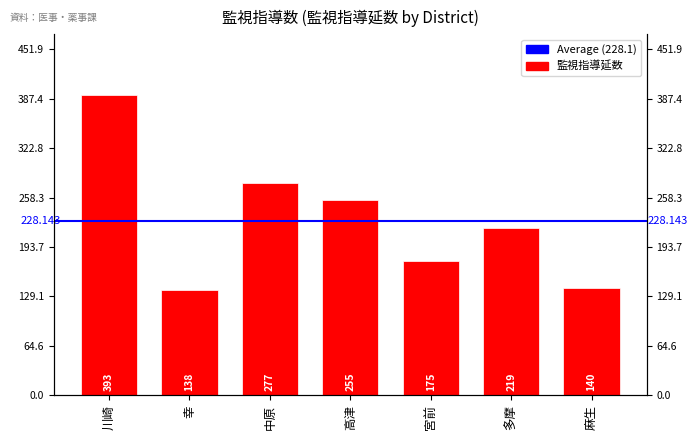

What is the label of the 2nd bar from the right?

多摩